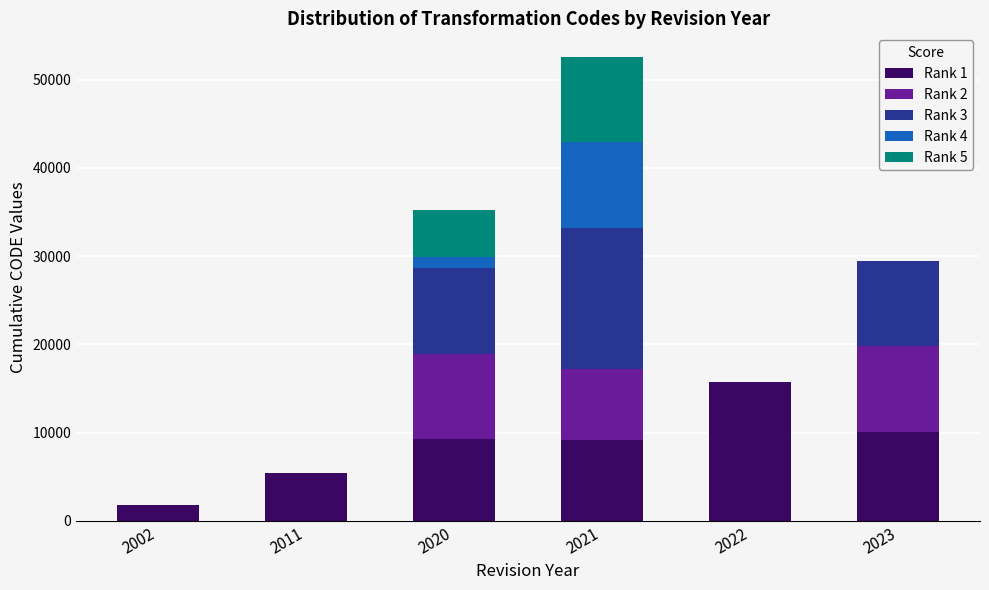

What is the average value of the Rank 1 series?

8582